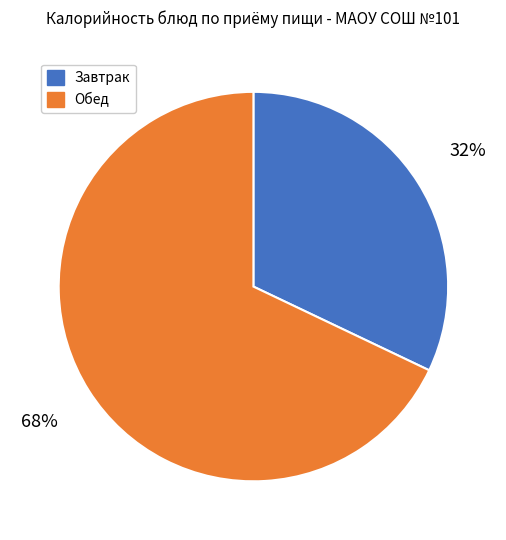

To the nearest percent, what is the difference between the largest and smallest slice percentages?

36%